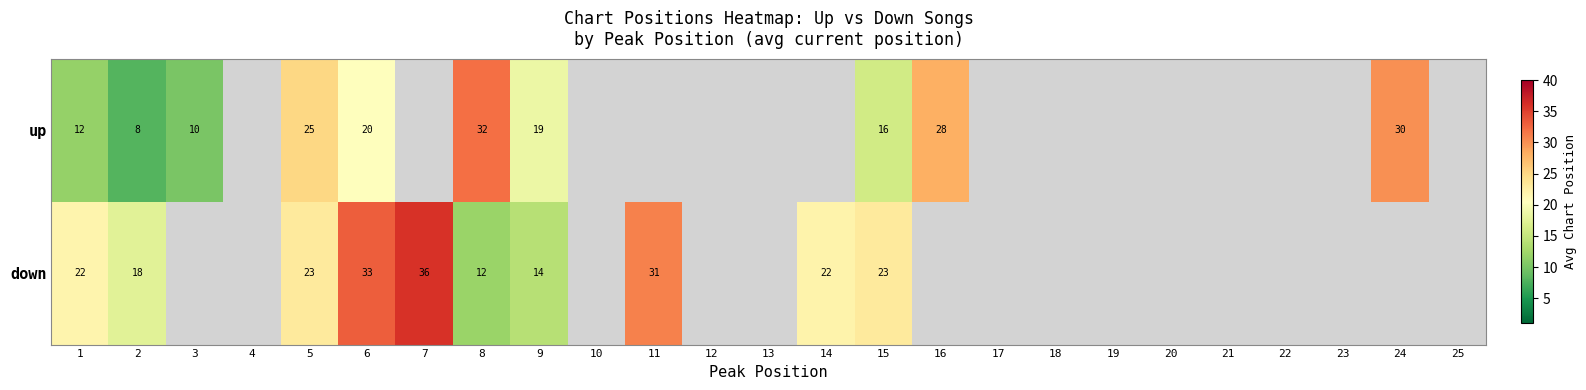

At 15, list the series in order from smallest to largest.

up, down